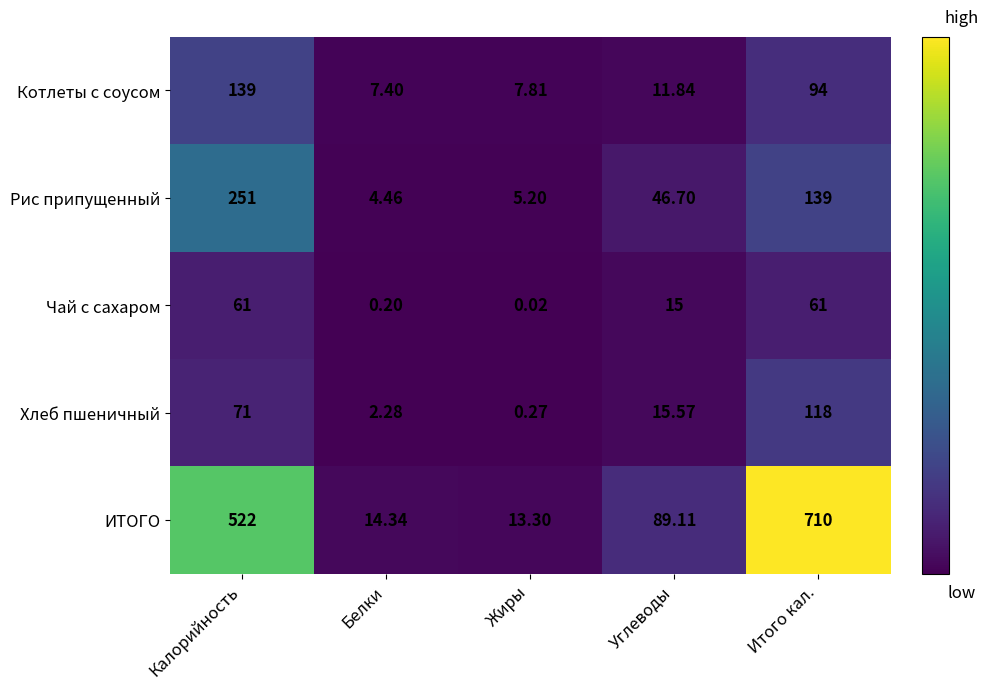

Which series has the widest spread of values?

ИТОГО